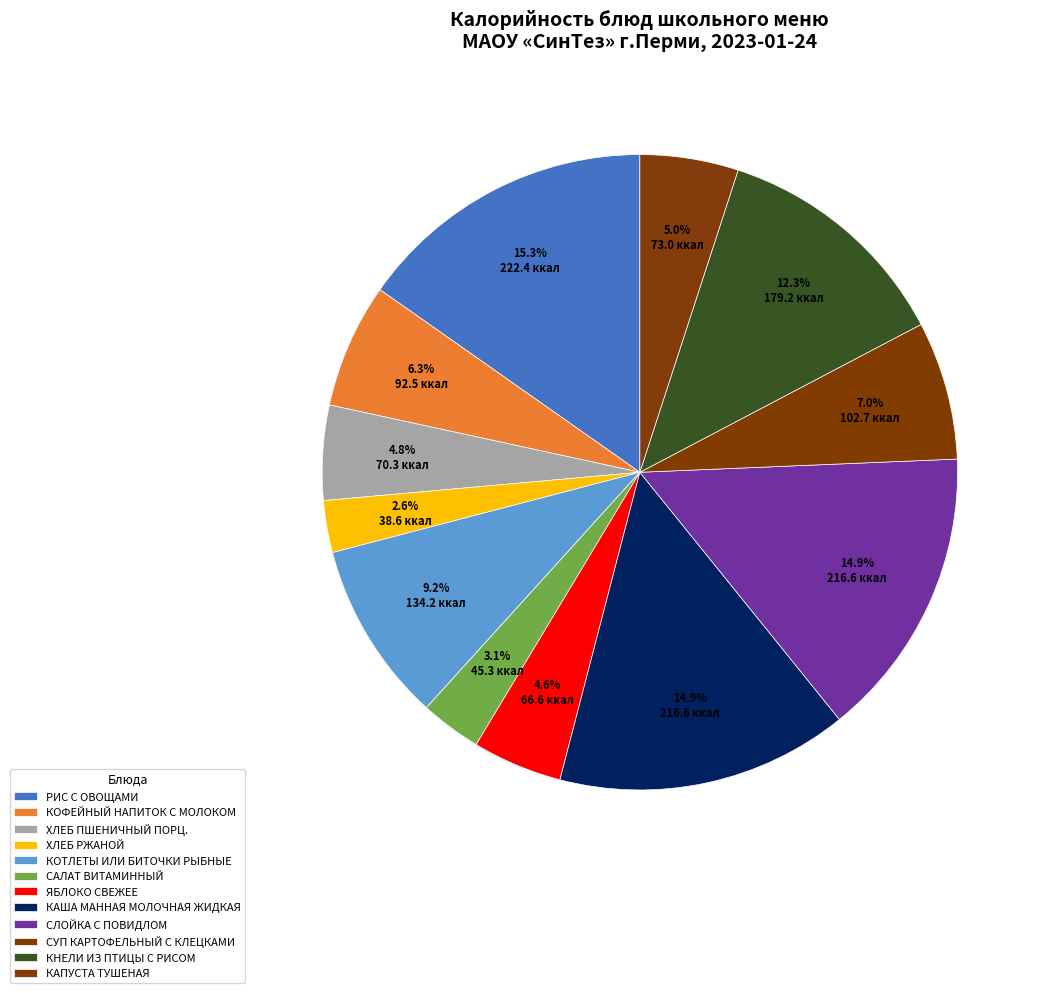

Count the number of slices in the pie.

12